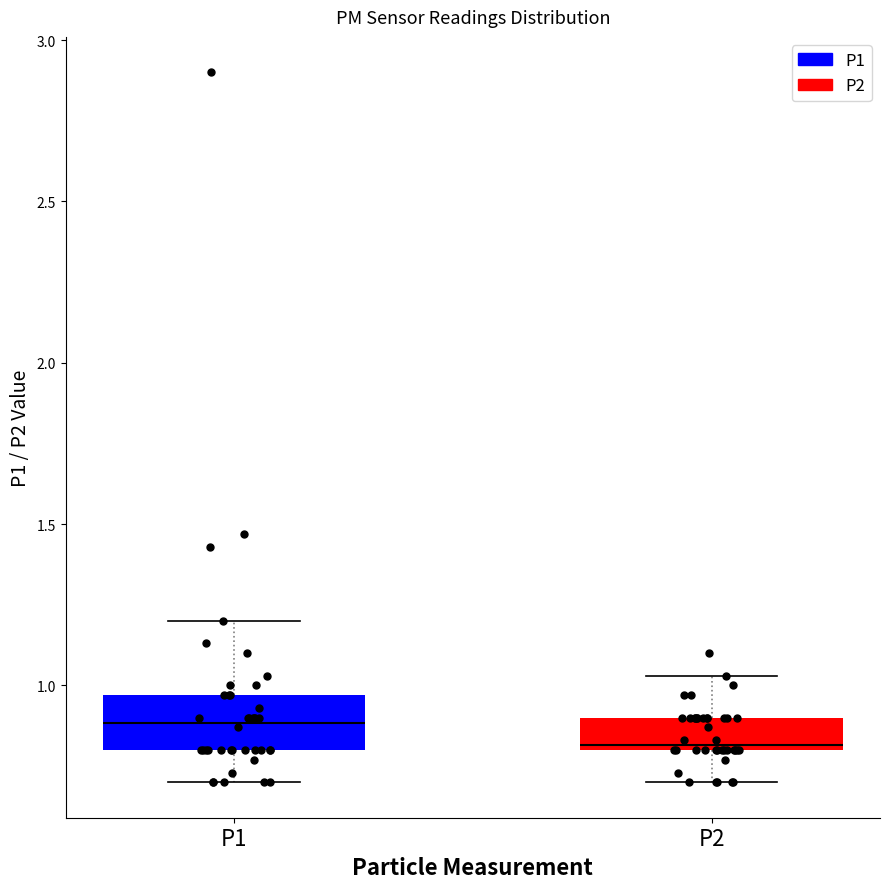

Reading left to right, read every box against the y-axis: the position of its median line, the range the box covers, and the ends of its whiskers. The values are not printed on the chart, so give them approximately, as read against the axis.

P1: median 0.90, box 0.80 to 0.95, whiskers 0.70 to 1.20
P2: median 0.80, box 0.80 to 0.90, whiskers 0.70 to 1.05